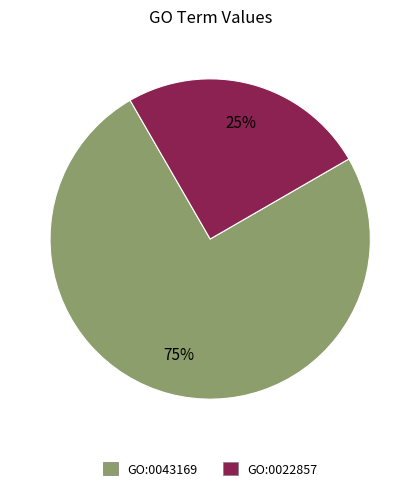

How many segments does this pie chart have?

2